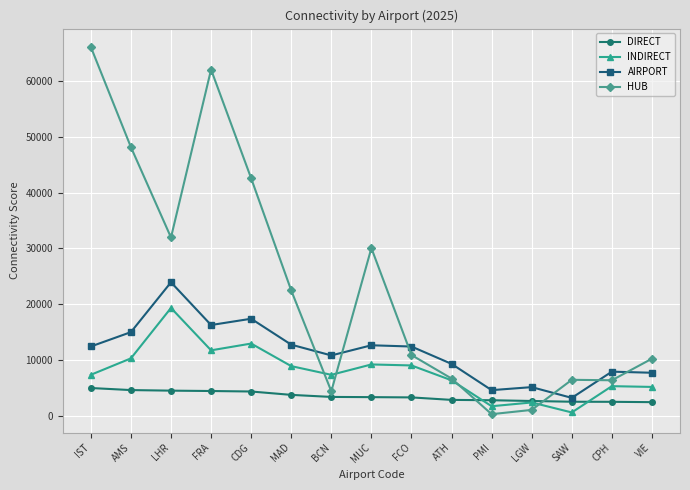

What is the approximate value of DIRECT at FRA?

4523